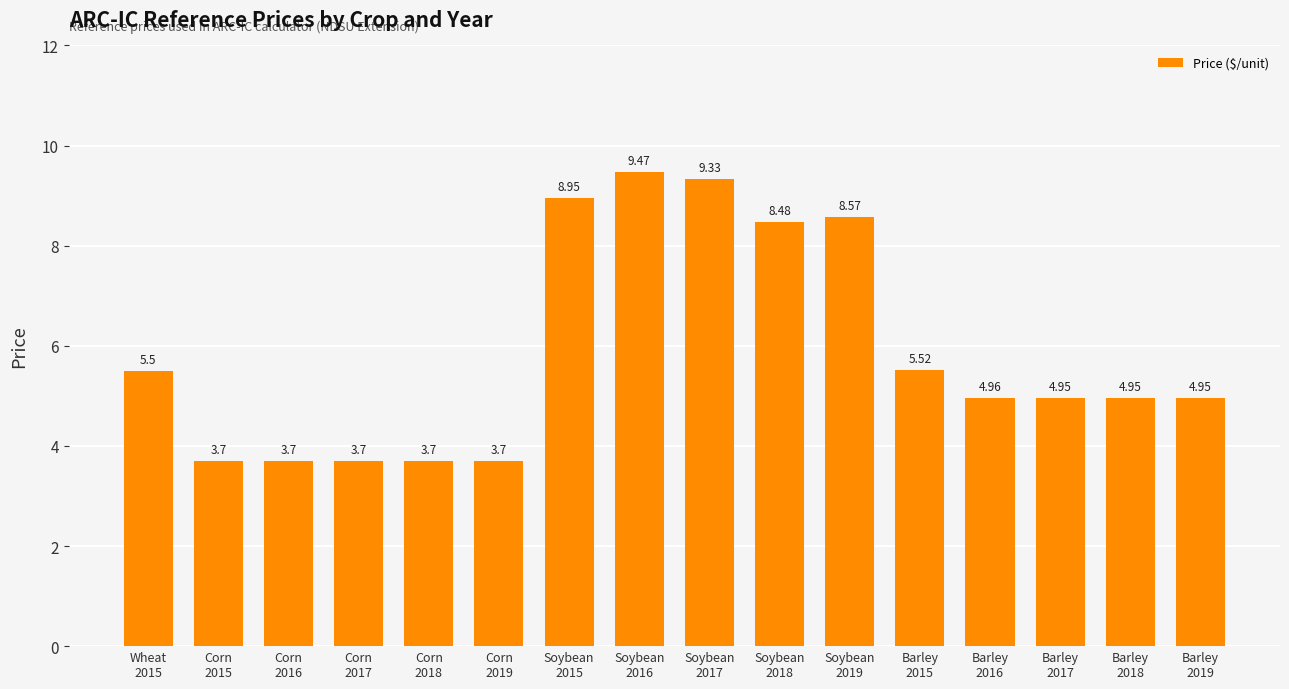

What is the label of the 14th bar from the left?

Barley
2017